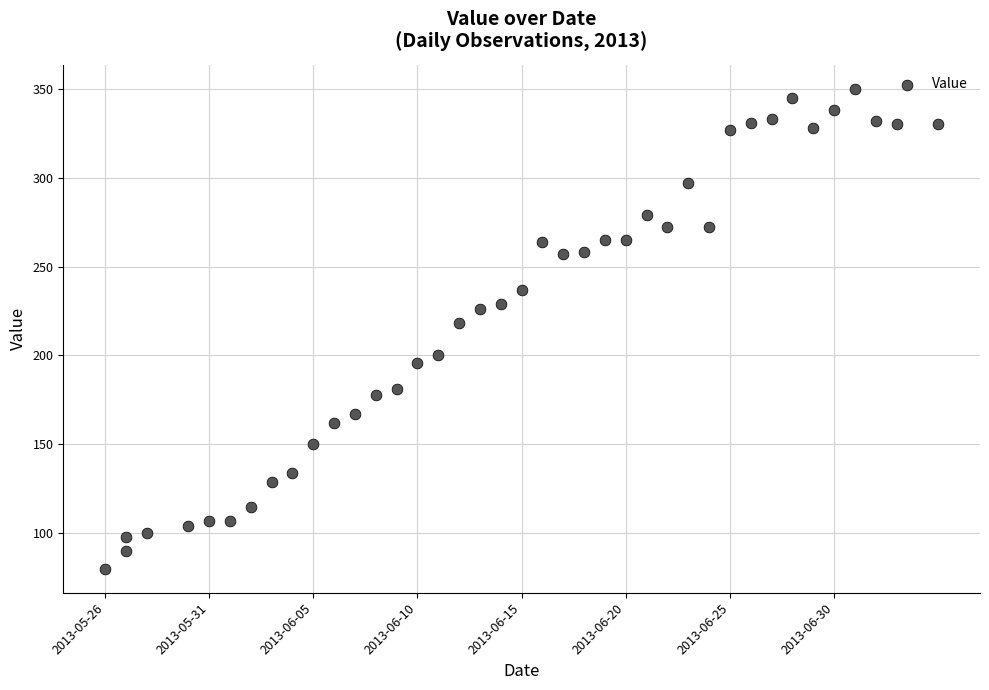

What Y value in the scatter plot is closest to 215?

218